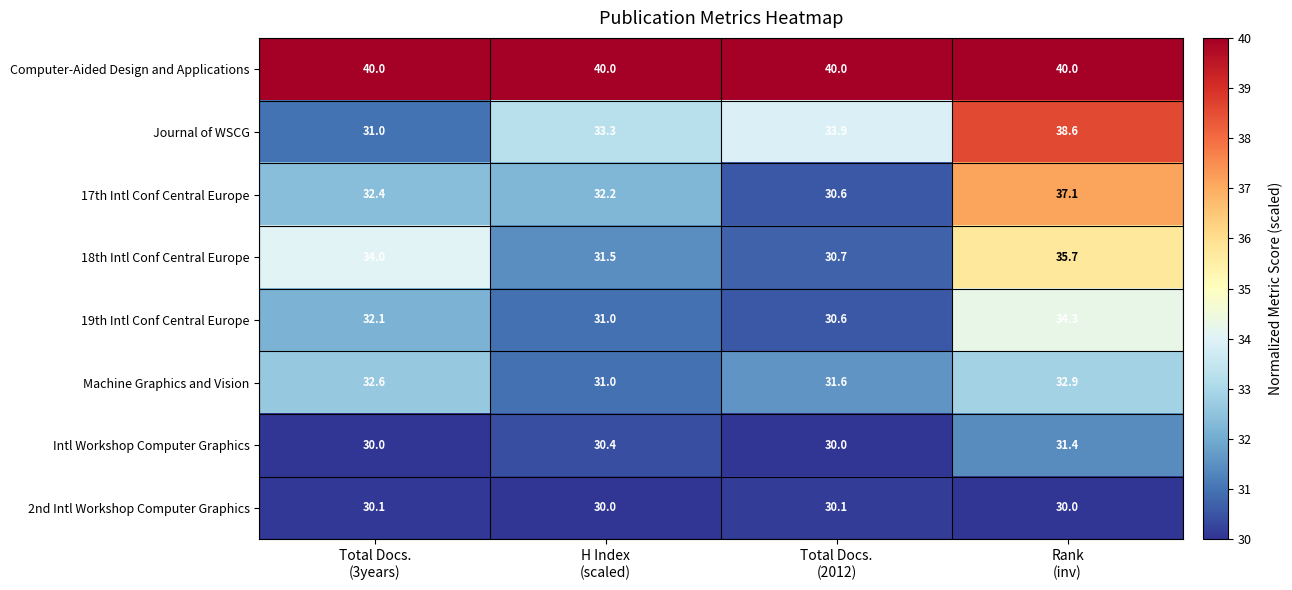

Count the Intl Workshop Computer Graphics values in the range 30 to 31.

3